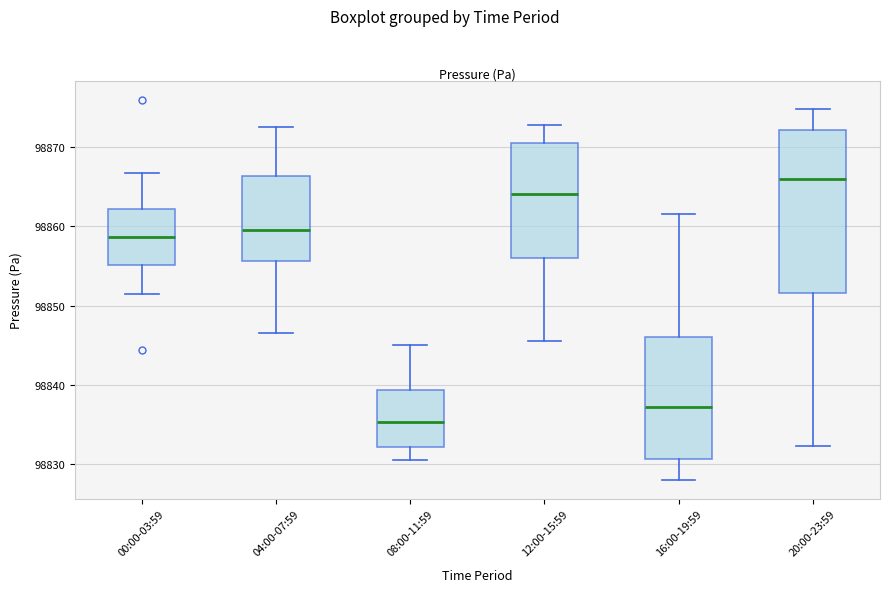

Which box is the tallest, from its lower edge to its upper edge?

20:00-23:59